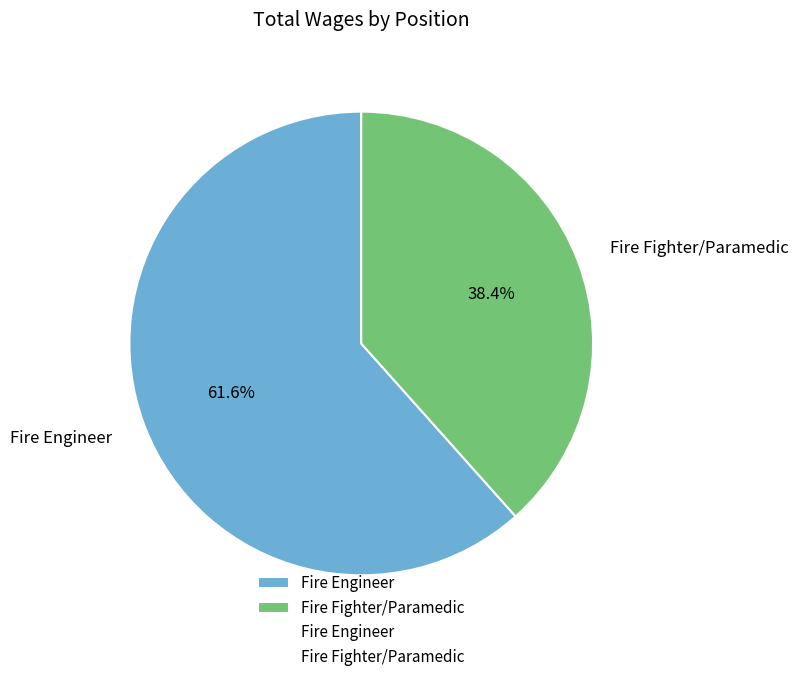

Count the number of slices in the pie.

2